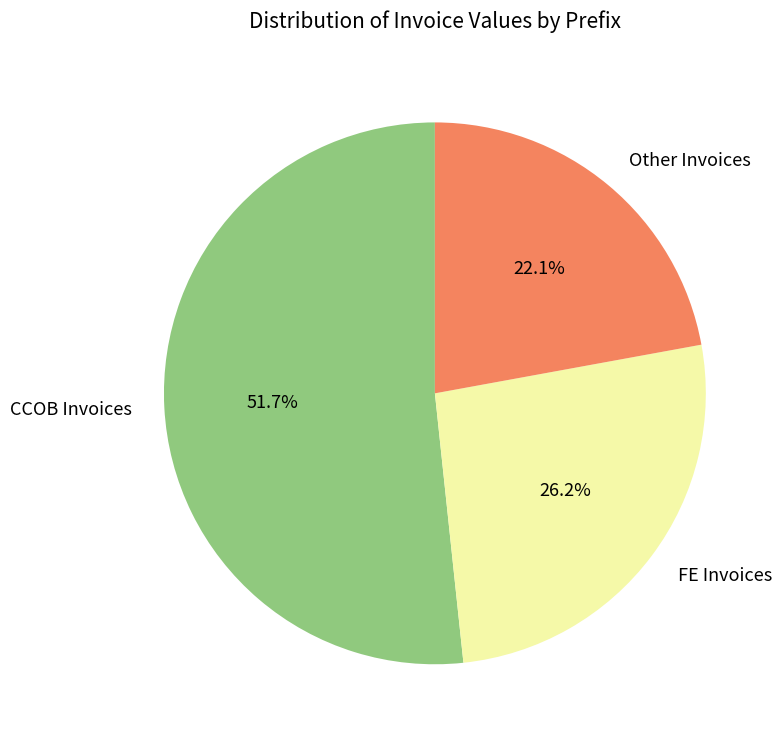

Which category has the biggest portion of the pie?

CCOB Invoices